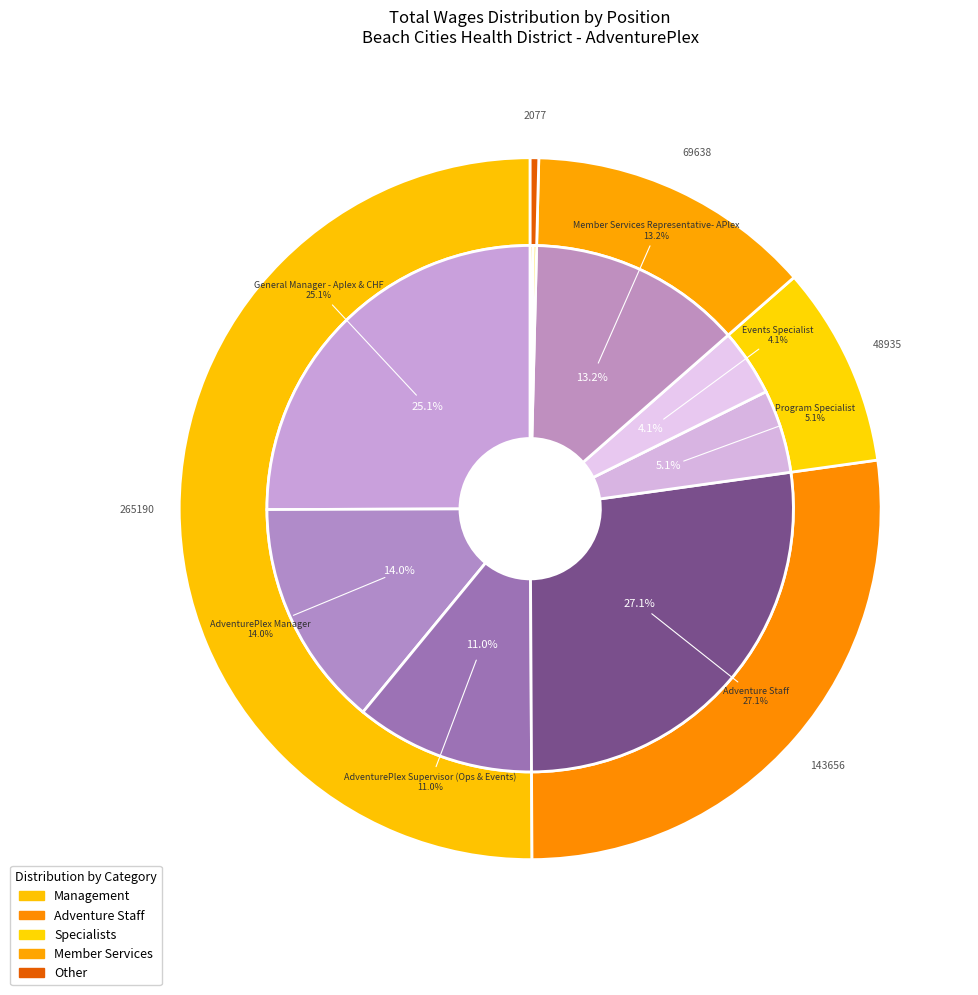

To the nearest percent, what portion does AdventurePlex Supervisor (Ops & Events) represent?

11%